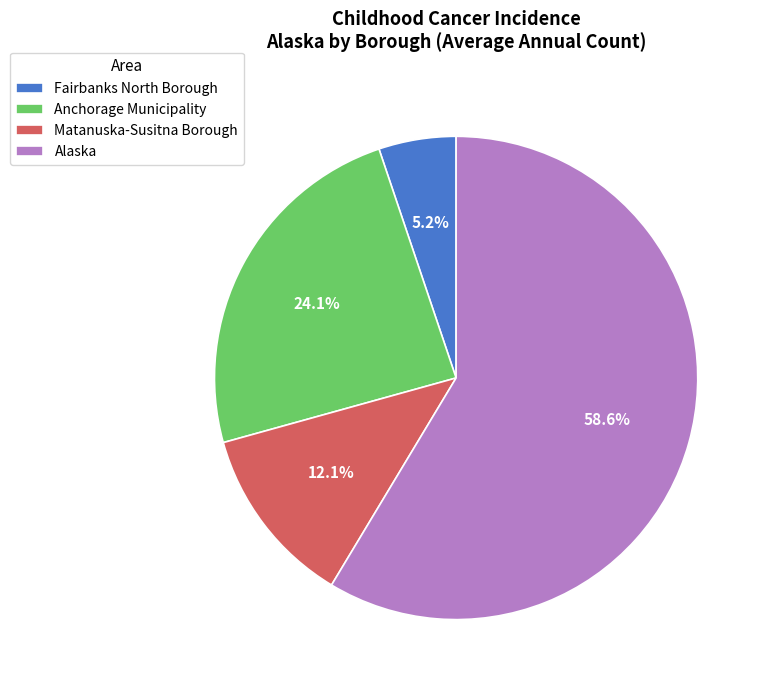

Which slice is the largest?

Alaska